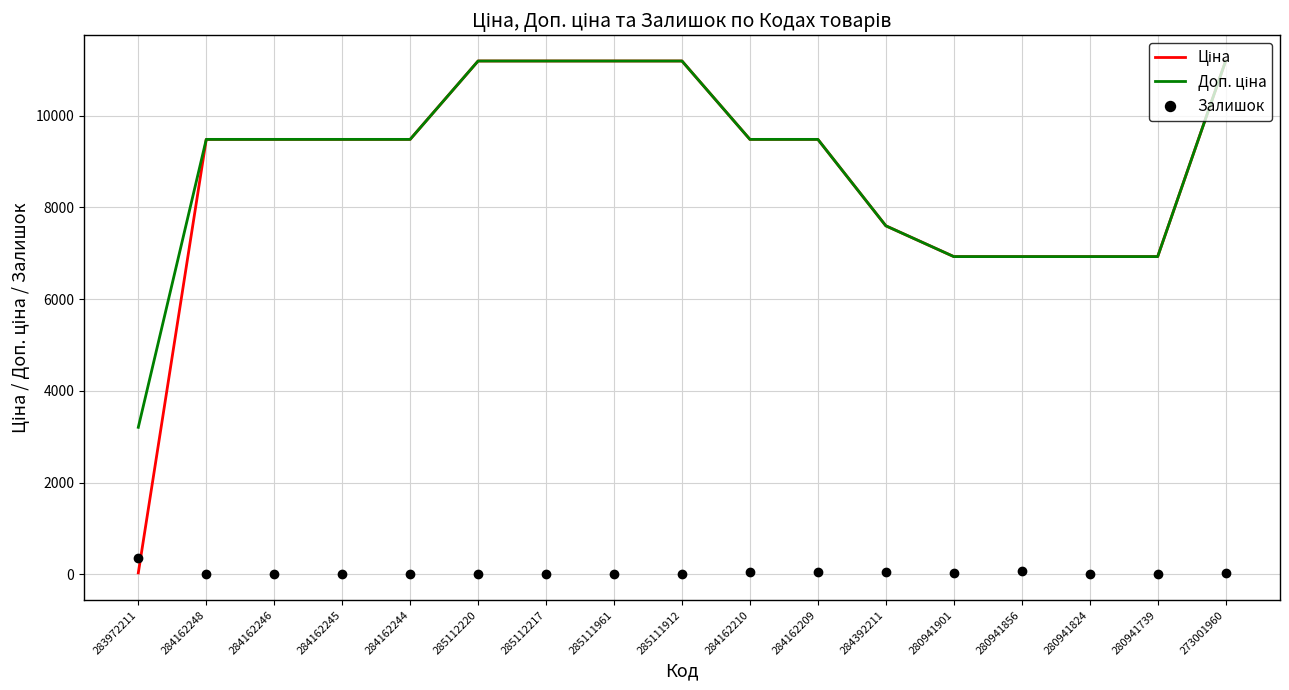

What is the spread (max minus min) of values at 284162244?

9480.1